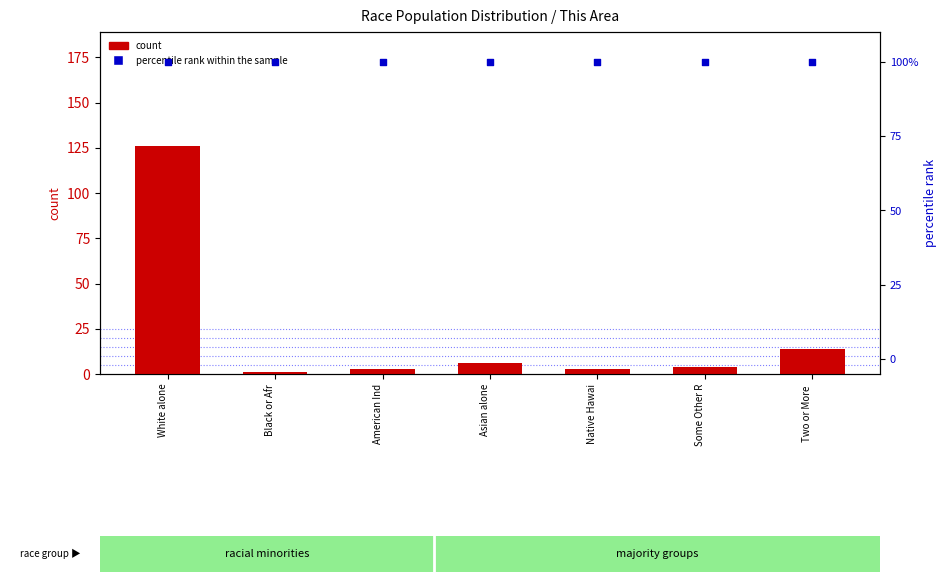

Which series has the largest total across all categories?

percentile rank within the sample